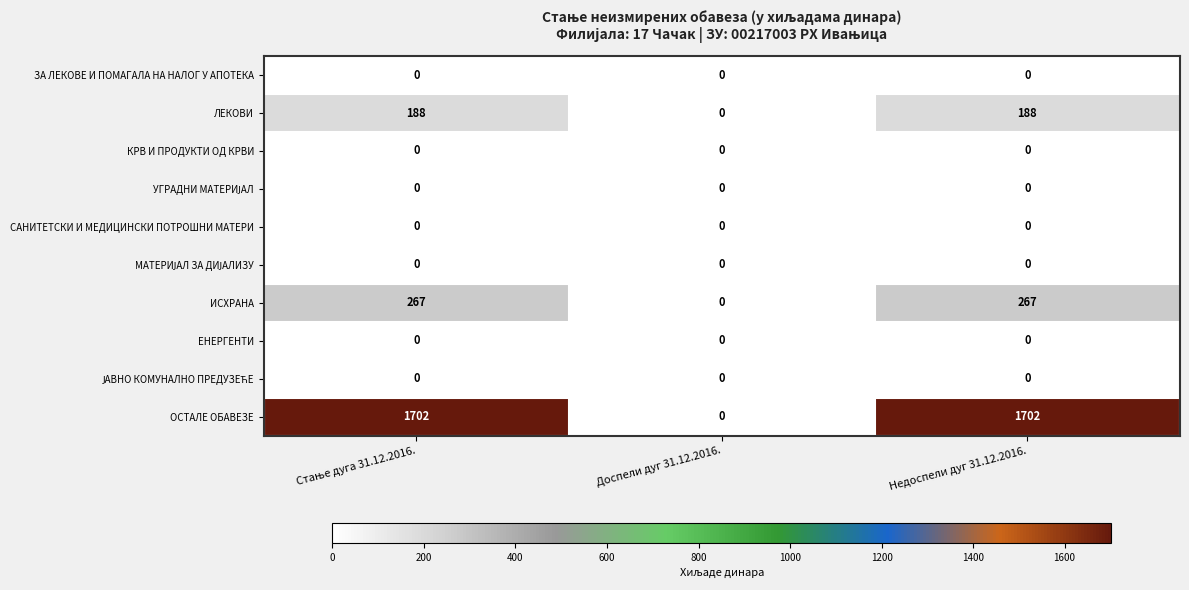

The value of ОСТАЛЕ ОБАВЕЗЕ at Доспели дуг 31.12.2016. is -865. True or false?

False